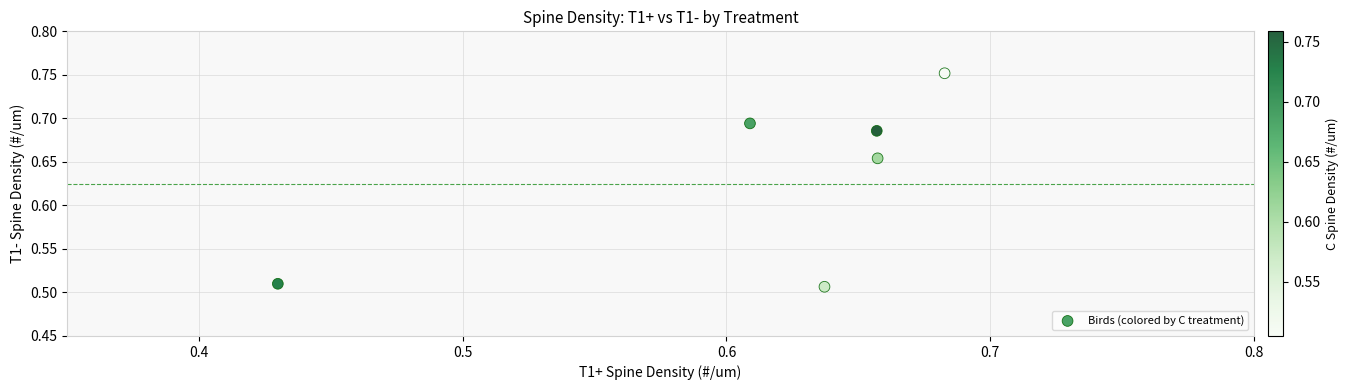

What is the average X value?

0.6